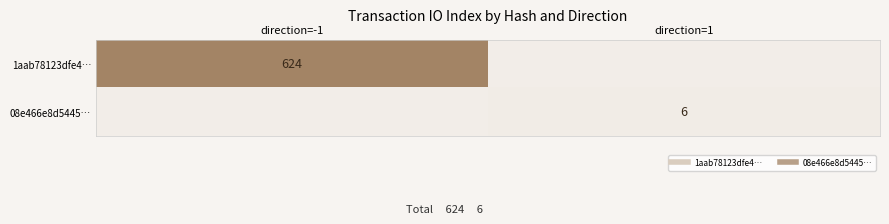

What is the difference between the highest and lowest values at direction=-1?

624